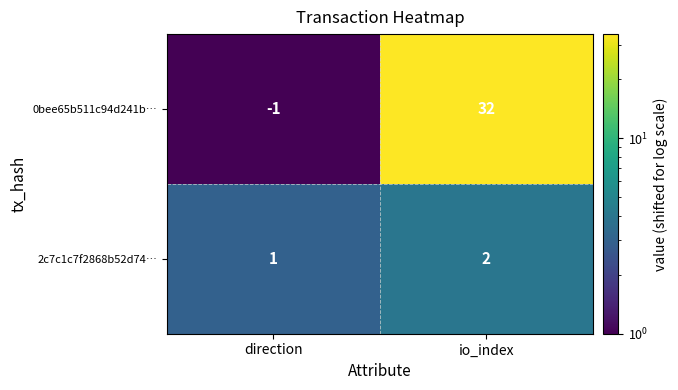

List the labels in order of 2c7c1c7f2868b52d74… value, smallest first.

direction, io_index